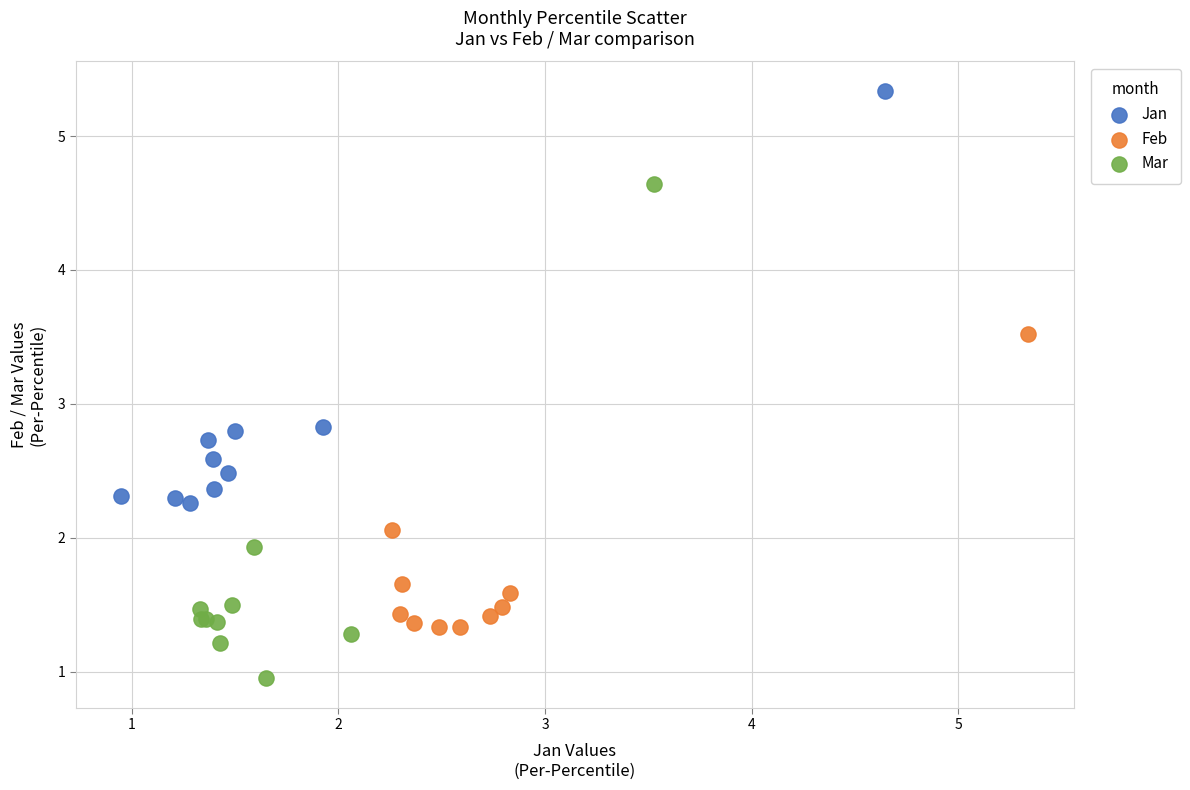

Which series contains the highest Y value?

Jan